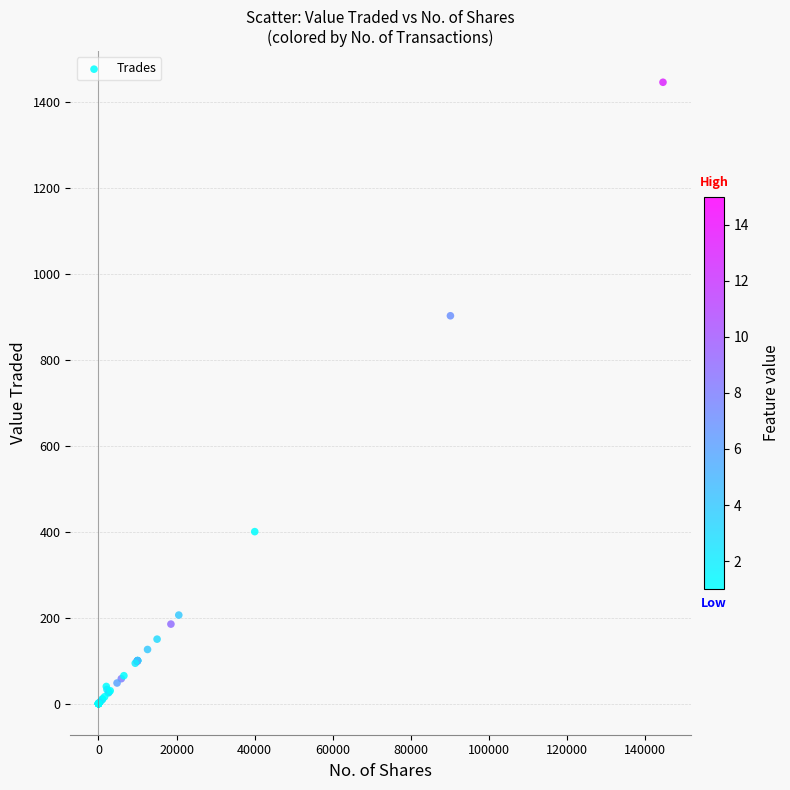

What Y value in the scatter plot is closest to 722?

902